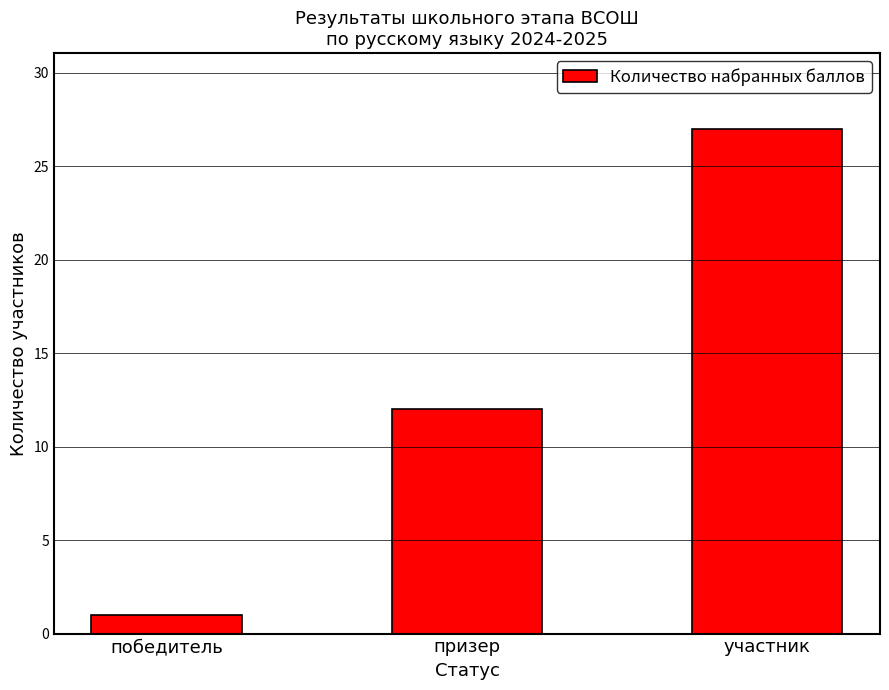

What is the label of the 1st bar from the right?

участник